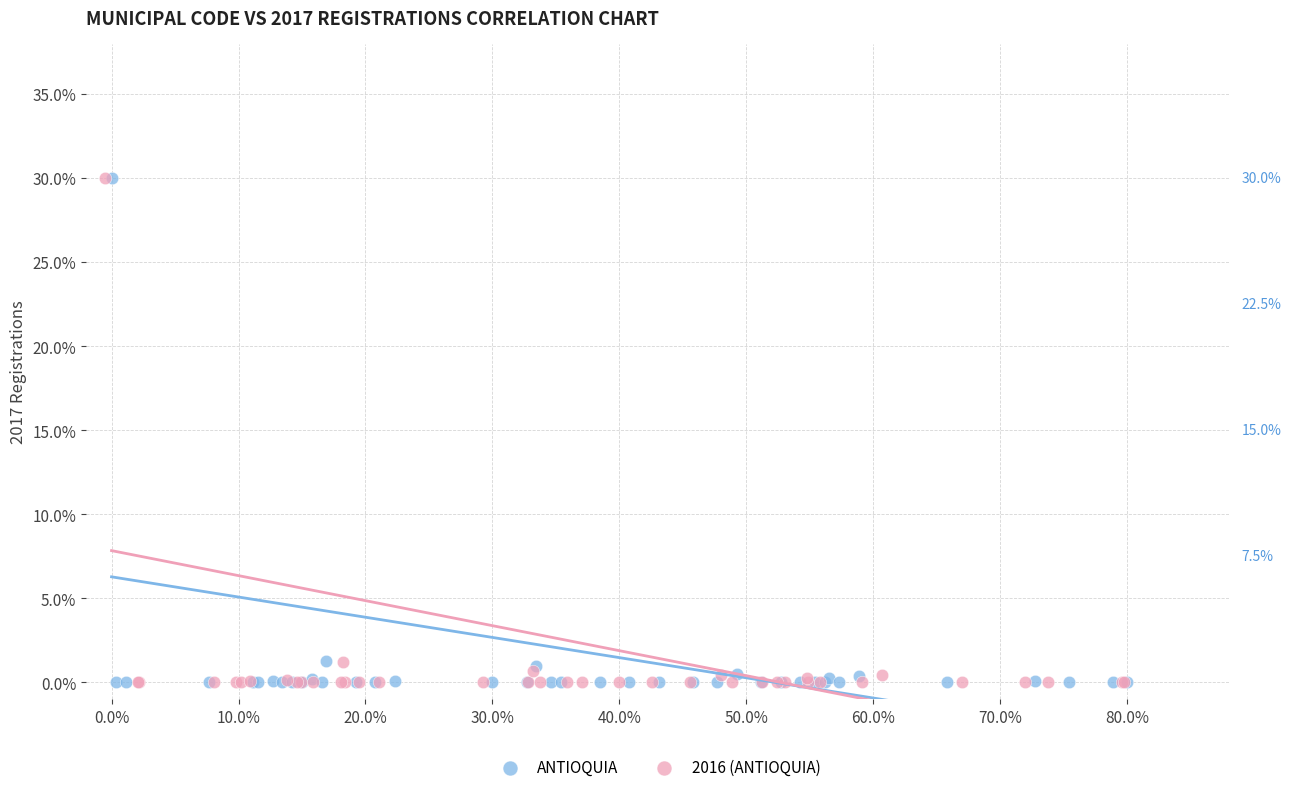

What are all the series names shown in the legend?

ANTIOQUIA, 2016 (ANTIOQUIA)